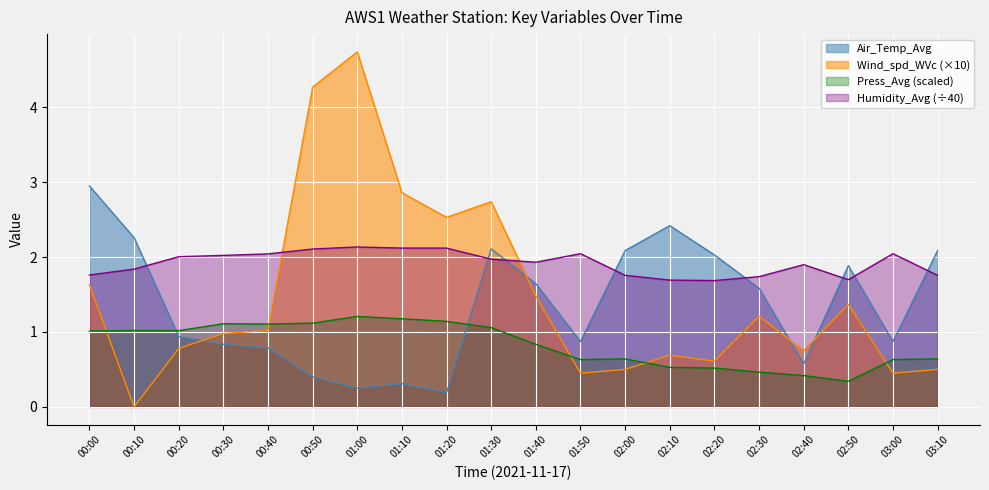

In Wind_spd_WVc, how many points are higher than both neighbors (excluding endpoints)?

5